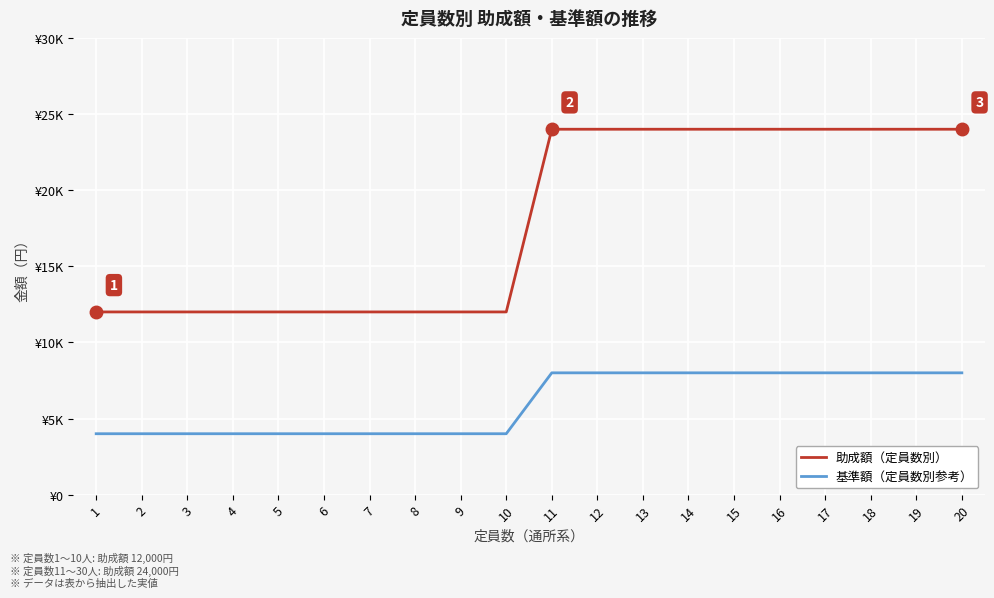

Is this an area chart (filled region under the line)?

No